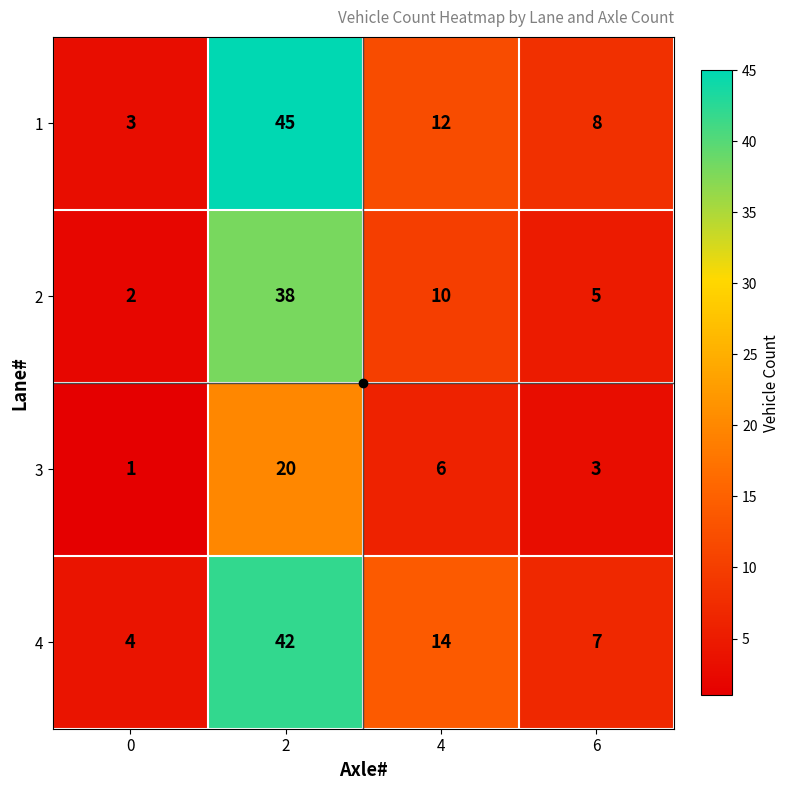

How many data points in 1 are less than 12?

2